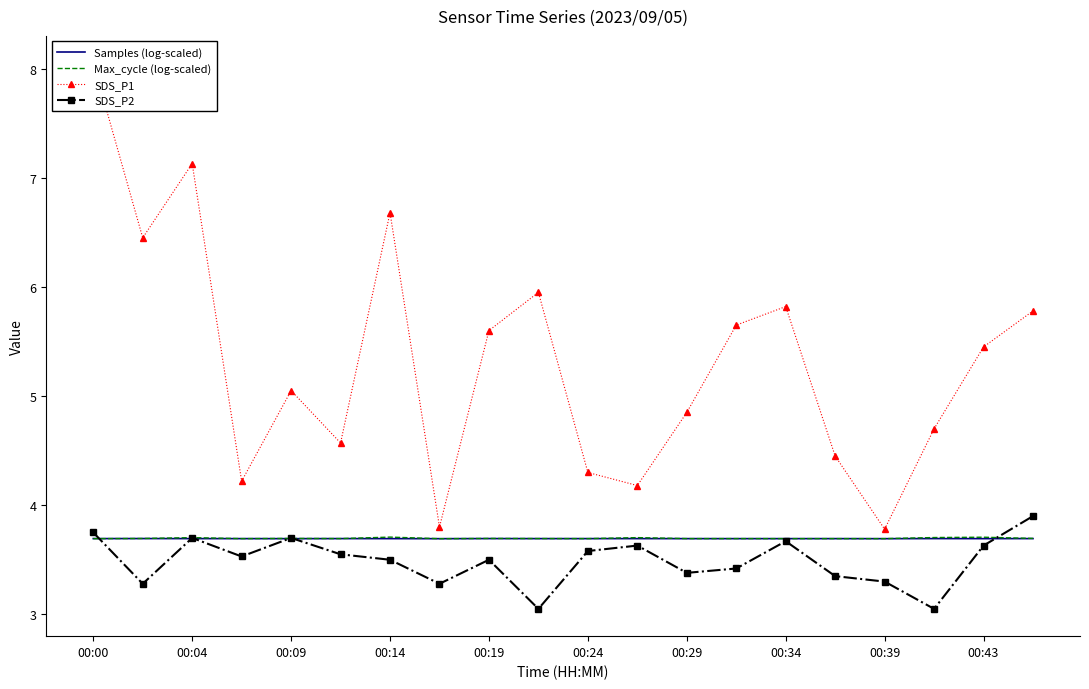

Is it true that Max_cycle (log-scaled) equals 6.1 at 00:43?

False